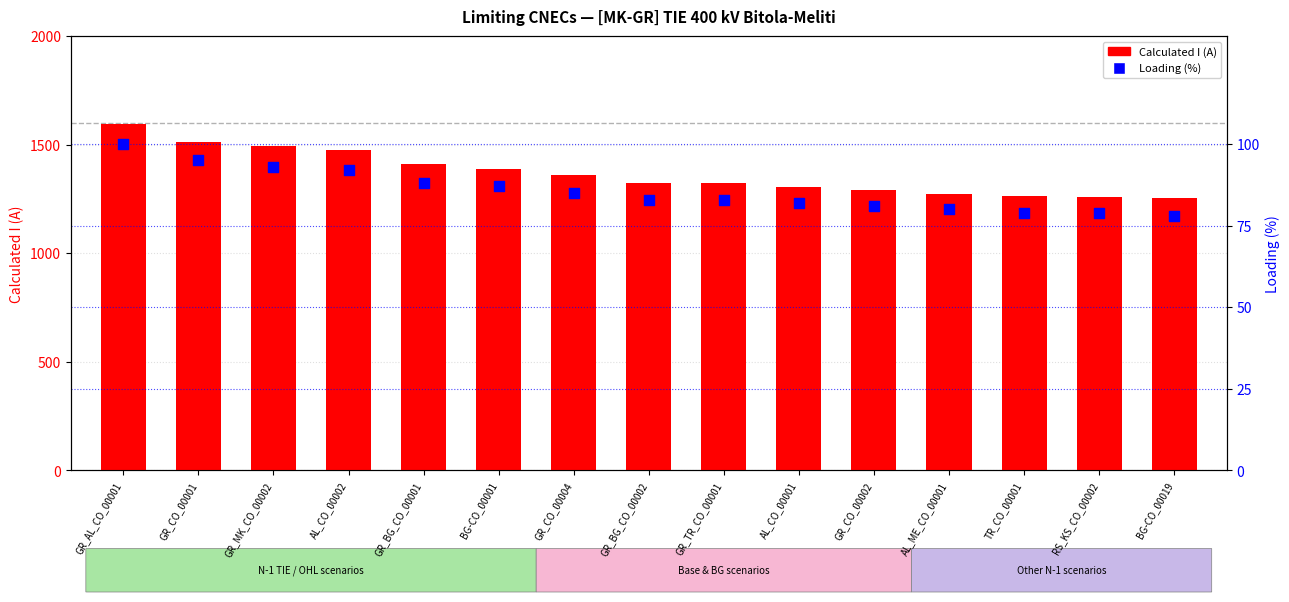

Is the value of Calculated I (A) at GR_MK_CO_00002 greater than the value of Loading (%) at GR_TR_CO_00001?

Yes